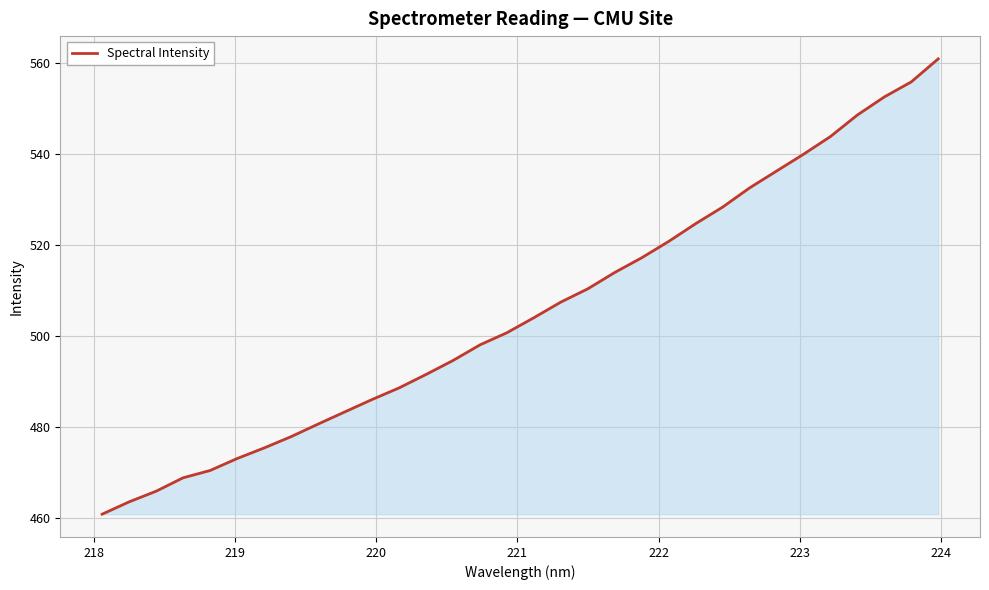

What is the difference between the maximum and minimum values?

100.0